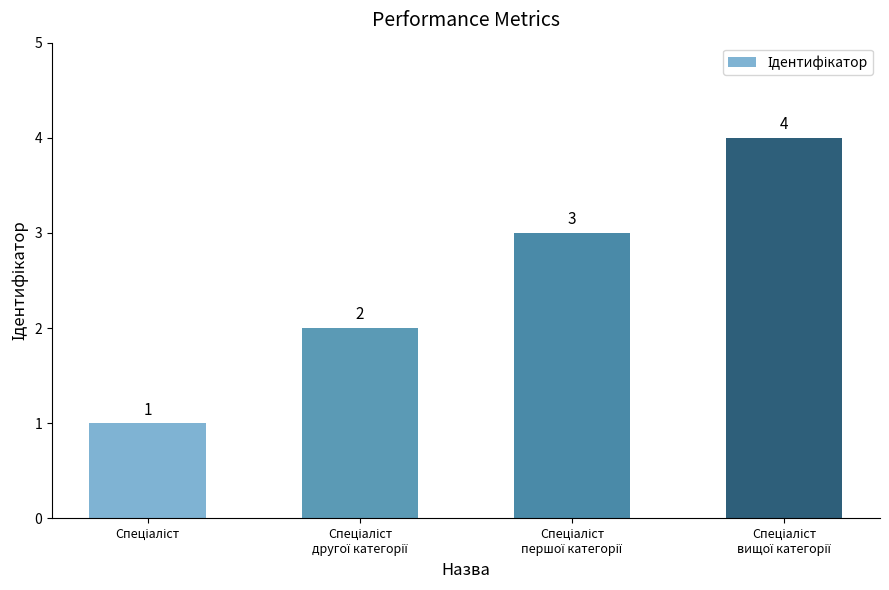

What is the value of the 2nd bar from the left?

2